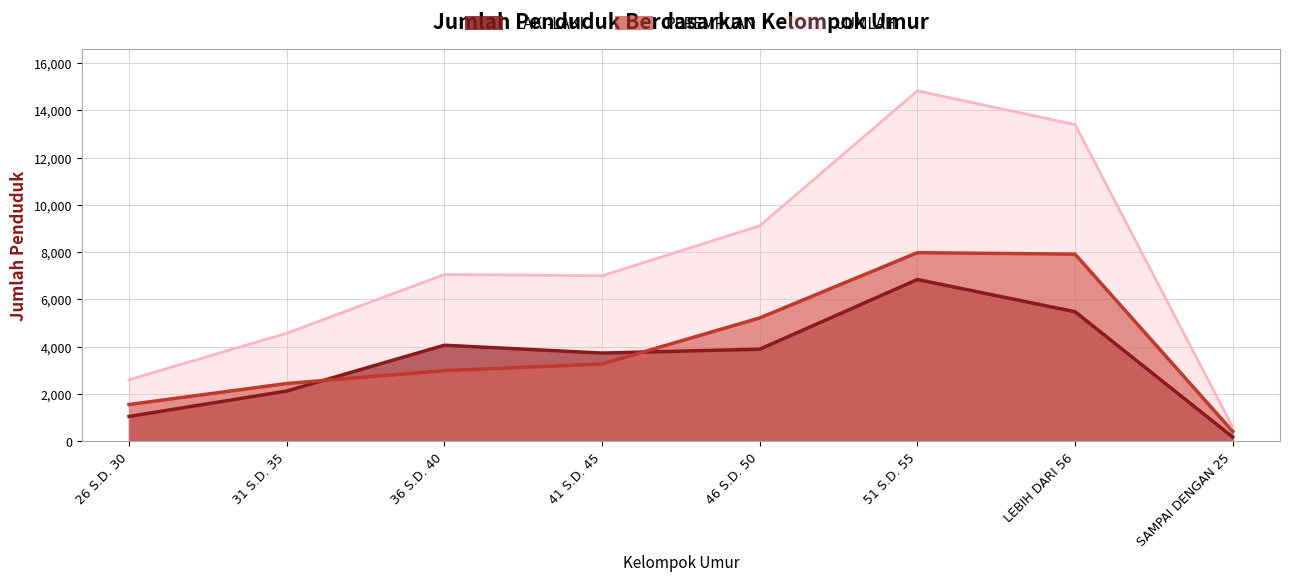

Which series has the largest total across all categories?

JUMLAH